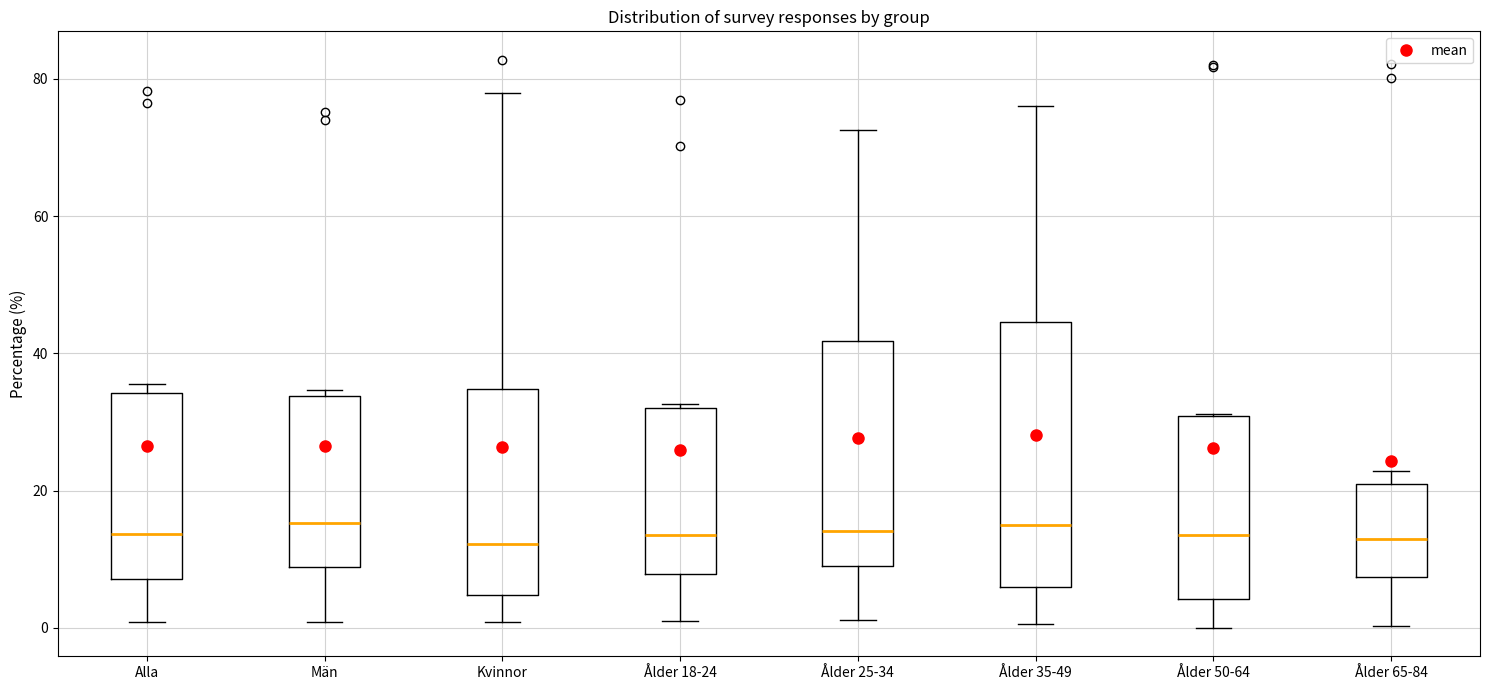

Reading left to right, transcribe this box plot: for each box, give where its median line is, the range the box spans, and where its two whiskers end, as read against the y-axis. The values are not printed on the chart, so give them approximately, as read against the axis.

Alla: median 14, box 8 to 34, whiskers 0 to 36
Män: median 16, box 8 to 34, whiskers 0 to 34 (just above the box's upper edge)
Kvinnor: median 12, box 4 to 34, whiskers 0 to 78
Ålder 18-24: median 14, box 8 to 32, whiskers 2 to 32 (just above the box's upper edge)
Ålder 25-34: median 14, box 10 to 42, whiskers 2 to 72
Ålder 35-49: median 14, box 6 to 44, whiskers 0 to 76
Ålder 50-64: median 14, box 4 to 30, whiskers 0 to 32
Ålder 65-84: median 12, box 8 to 20, whiskers 0 to 22